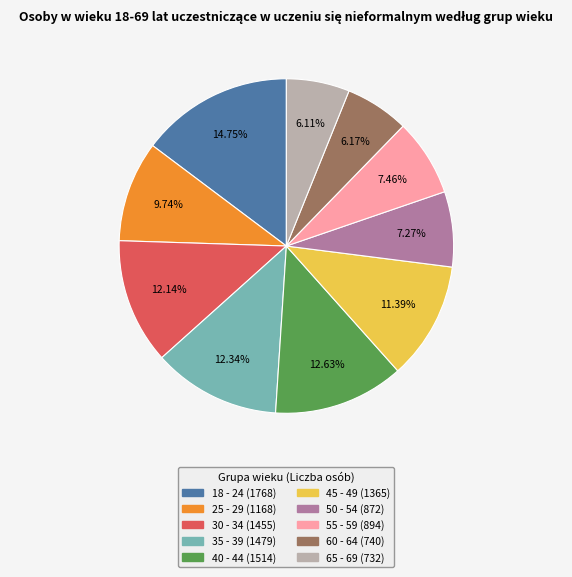

Is it true that 35 - 39 is 12% of the pie?

True